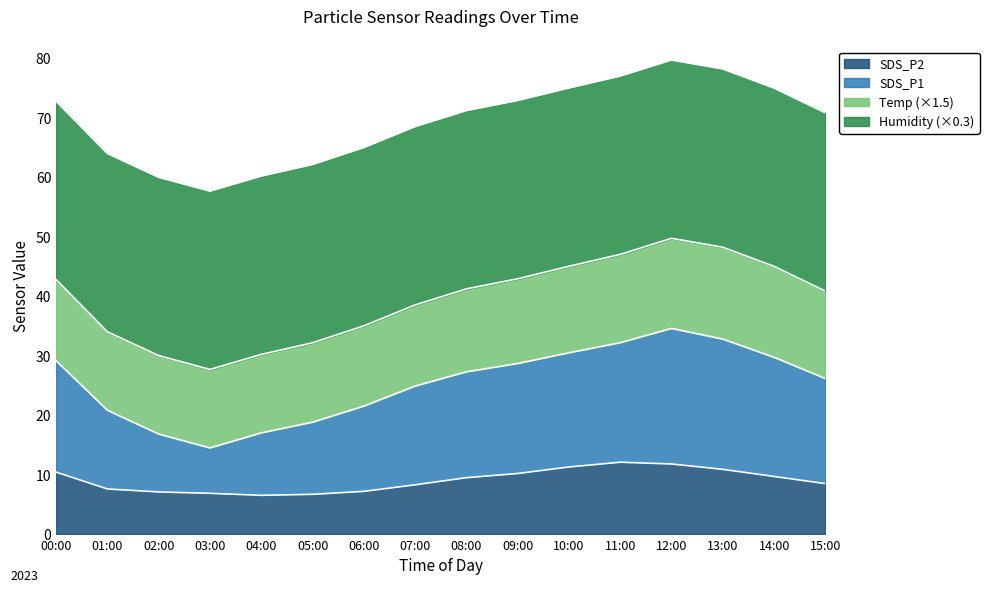

What is the highest value of the SDS_P2 series?

12.1